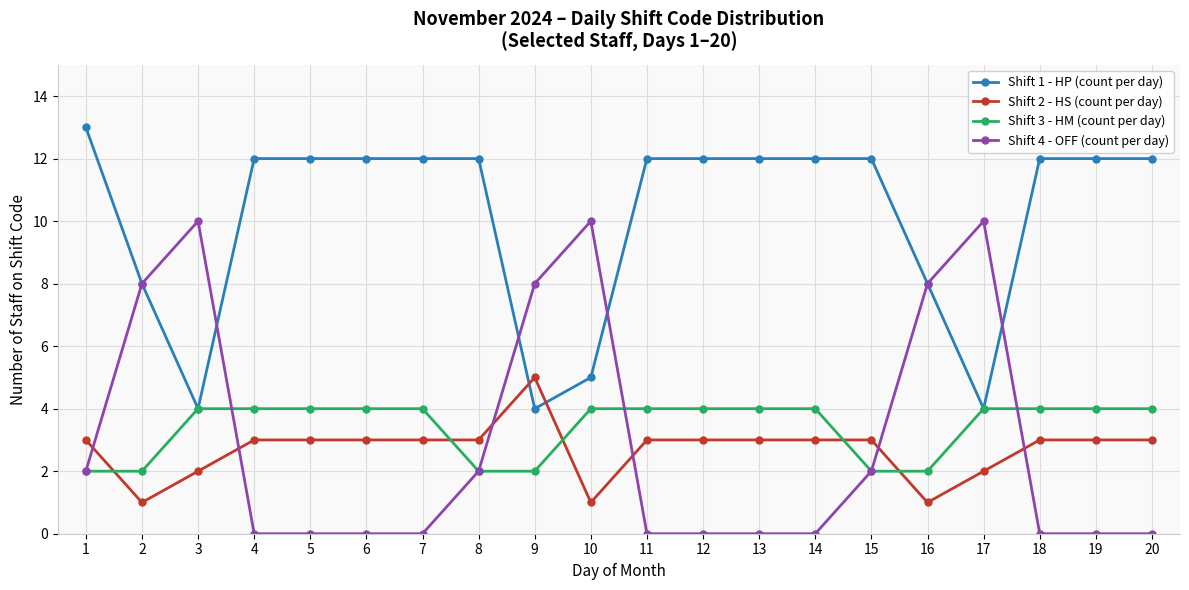

How many intersections are there between Shift 2 - HS (count per day) and Shift 4 - OFF (count per day)?

6